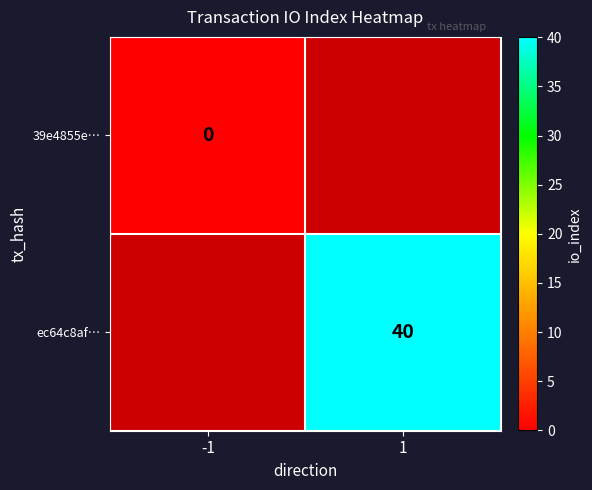

True or false: ec64c8af… has a value of 15 at 1.

False